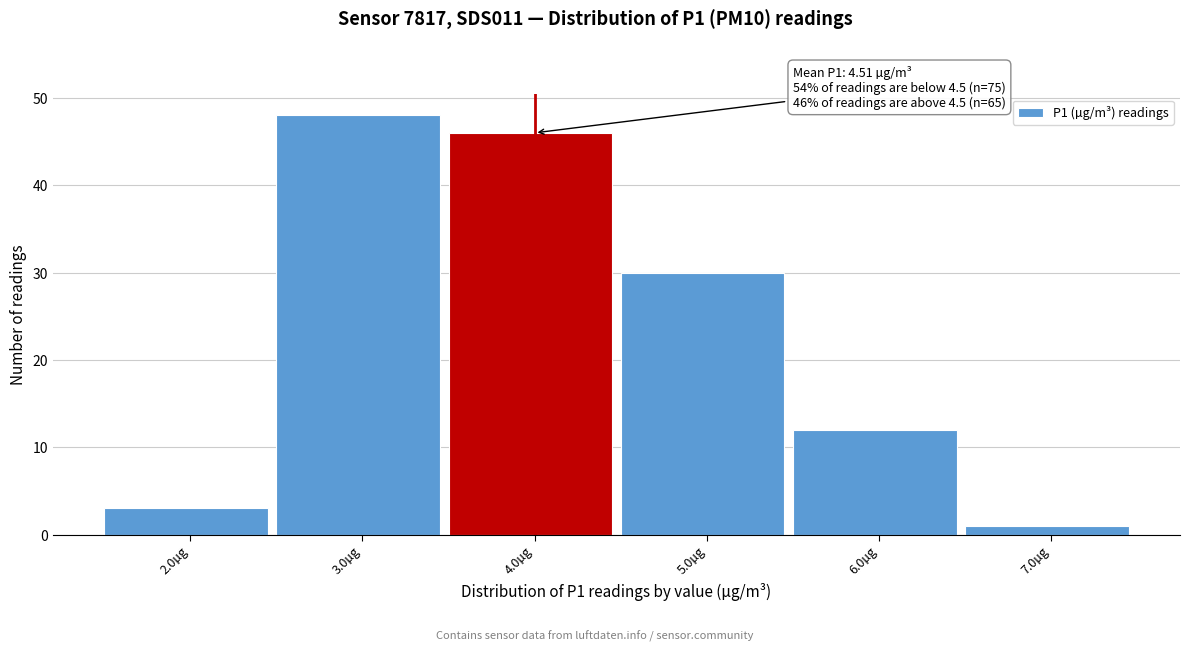

Reading right to left, list all the values displayed in this chart.

7.0µg=1	6.0µg=12	5.0µg=30	4.0µg=46	3.0µg=48	2.0µg=3